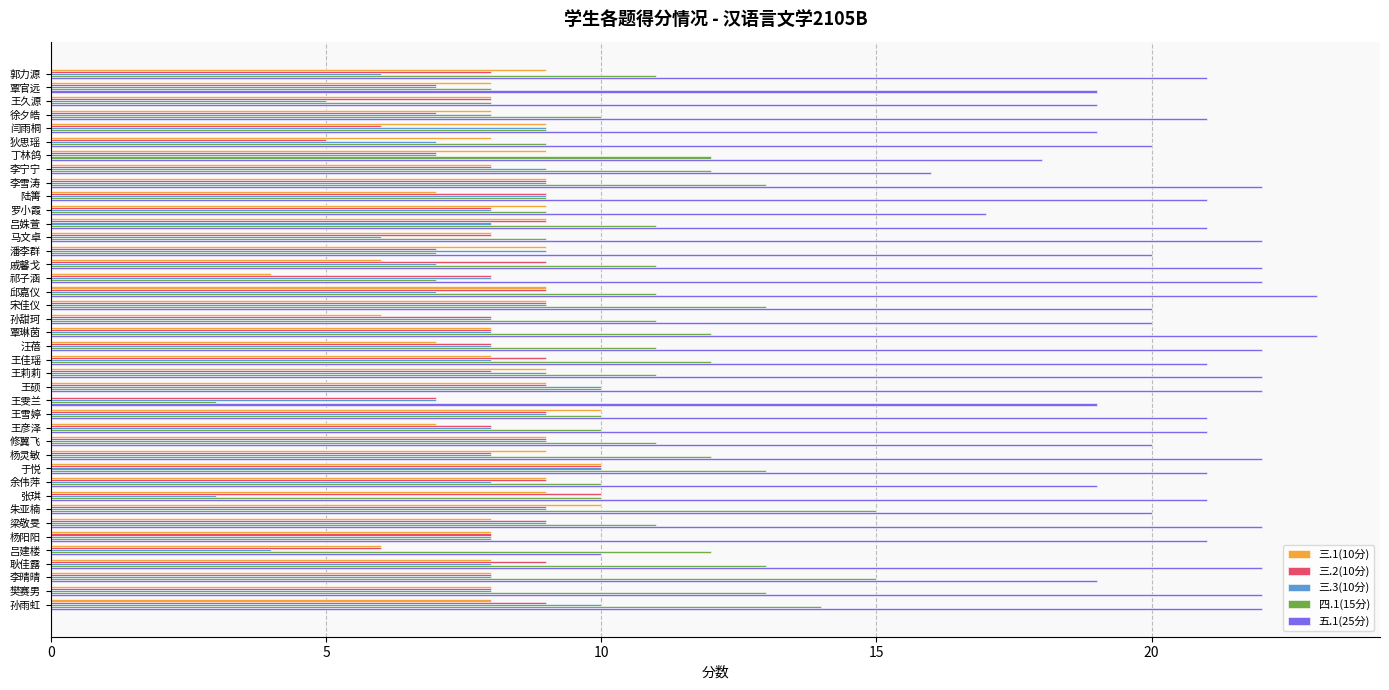

Is it true that 四.1(15分) equals 7 at 潘李群?

True